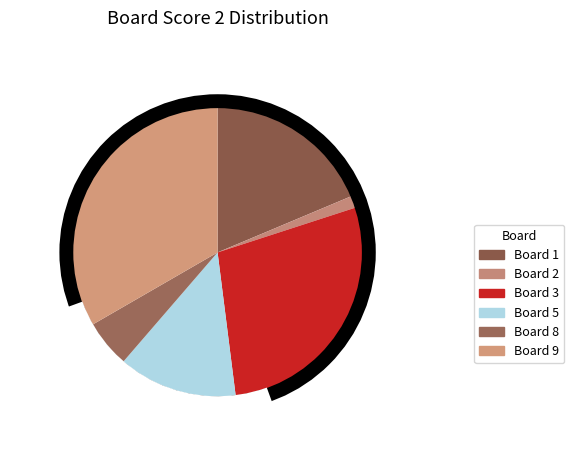

To the nearest percent, what is the difference between the largest and smallest slice percentages?

33%